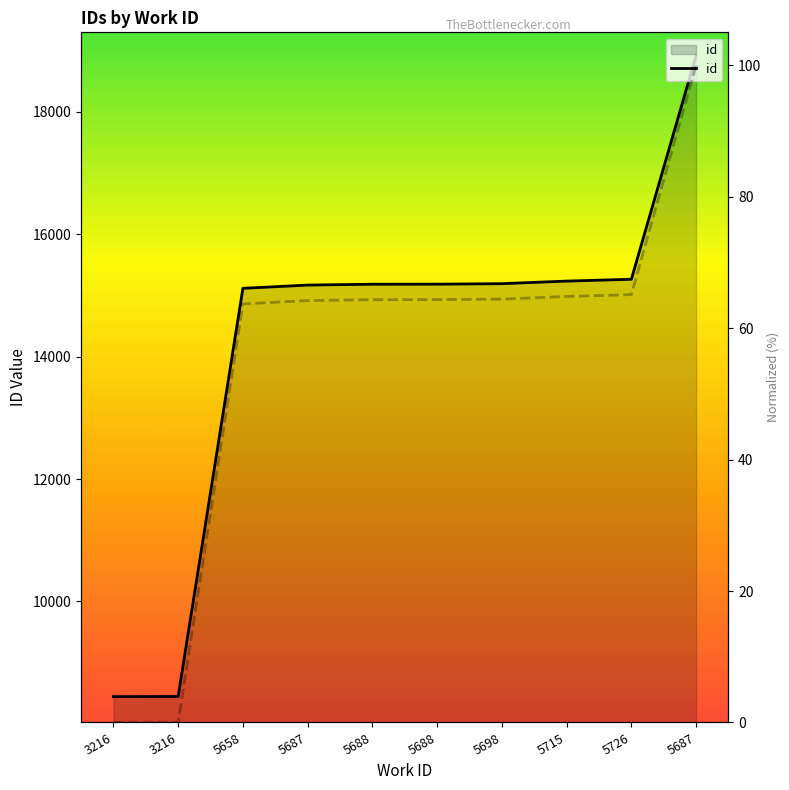

Does the chart display data point markers on the line(s)?

No